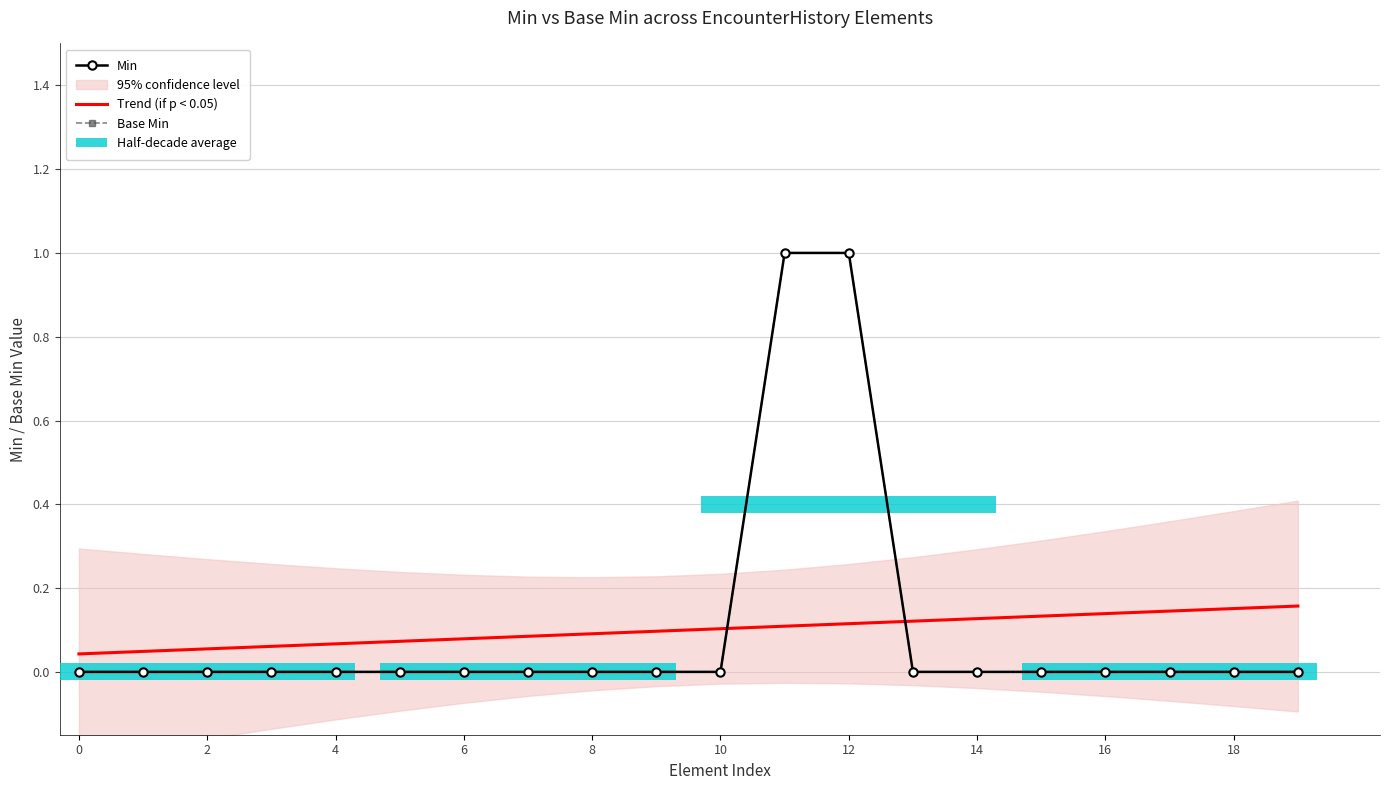

What is the value of the Min bar at the 12th from the left?

1.0